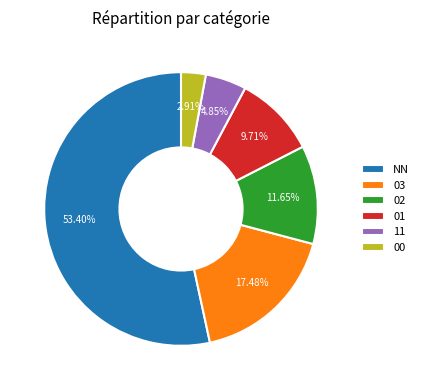

What is the majority slice?

NN